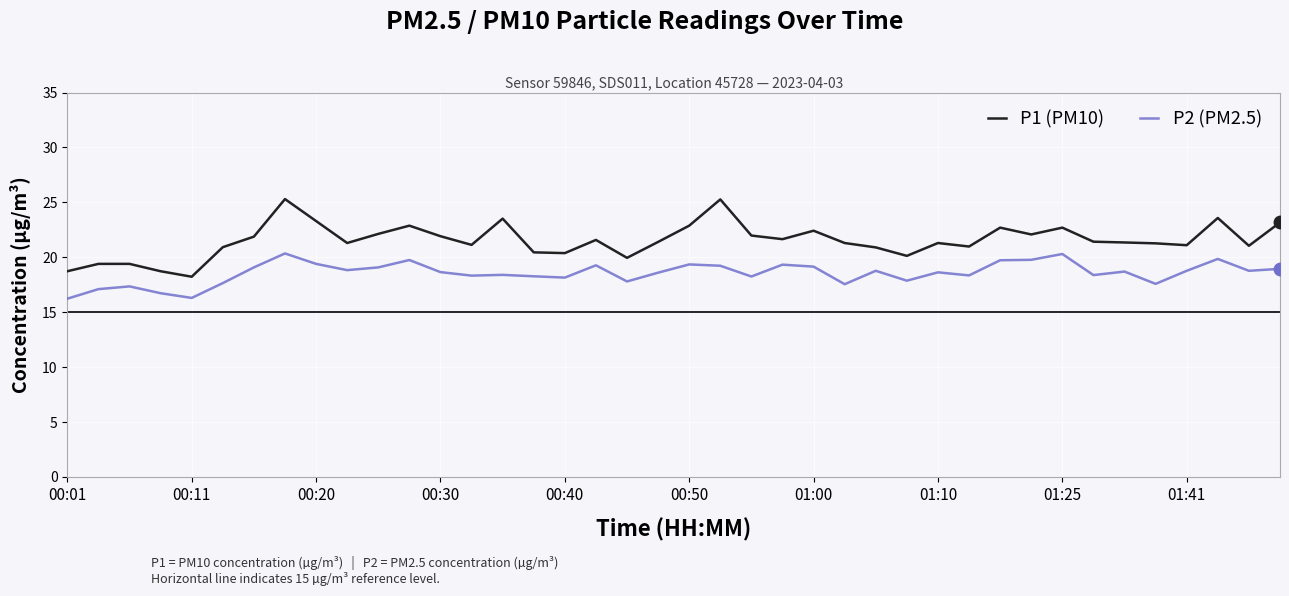

What is the difference between the maximum and minimum values in the P1 (PM10) series?

7.1